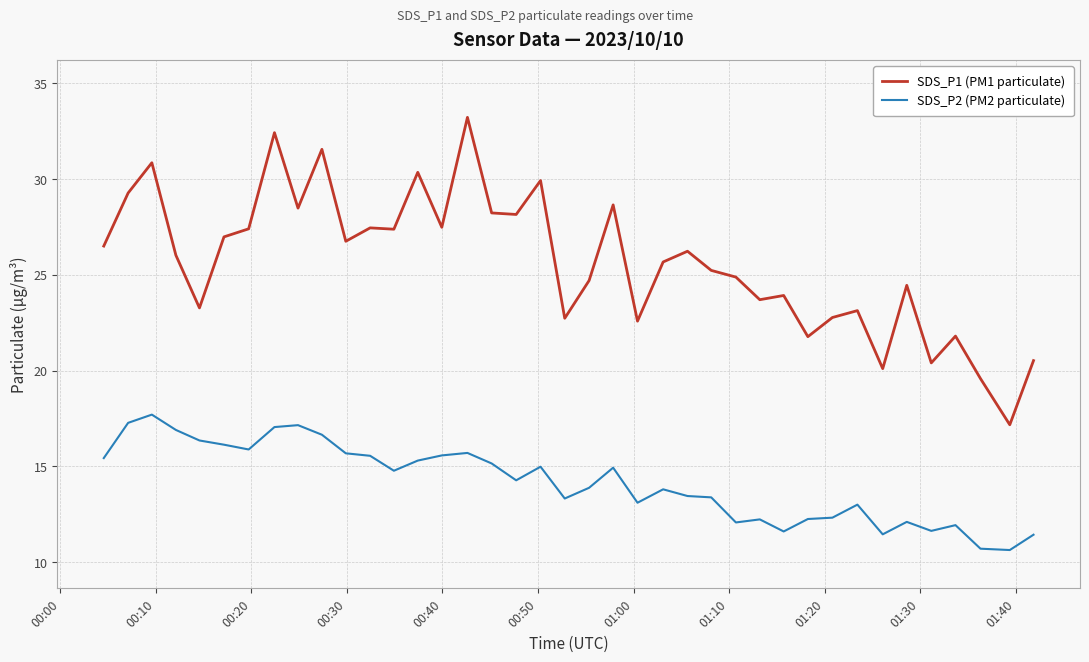

True or false: SDS_P2 (PM2 particulate) and SDS_P1 (PM1 particulate) intersect in this chart.

False